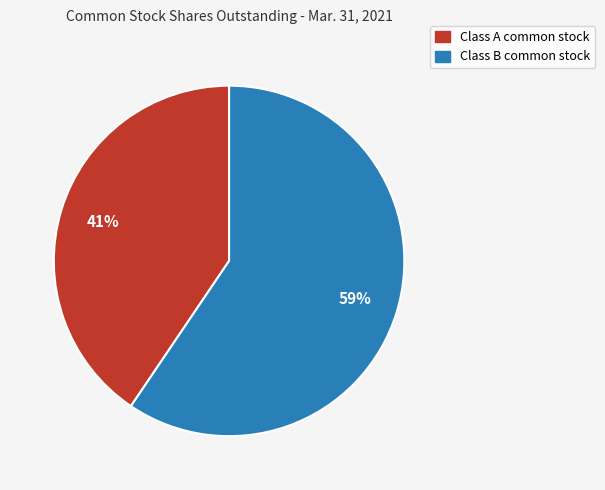

Is it true that Class B common stock is 59% of the pie?

True